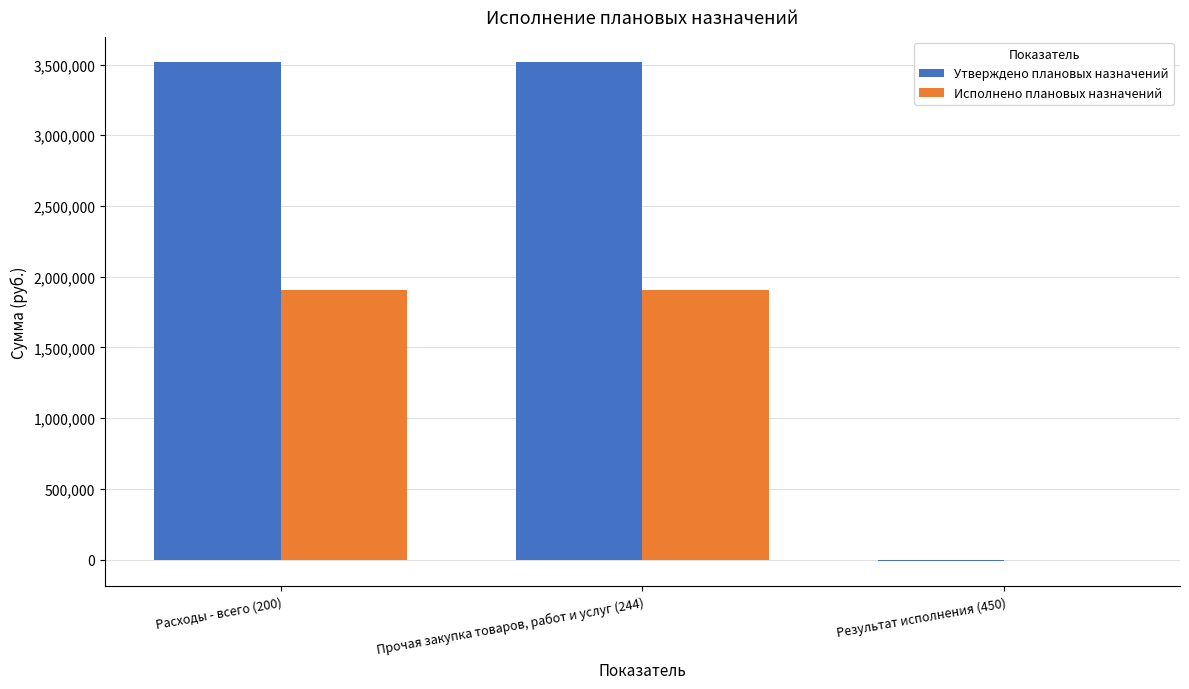

What is the highest value of the Исполнено плановых назначений series?

1907643.6